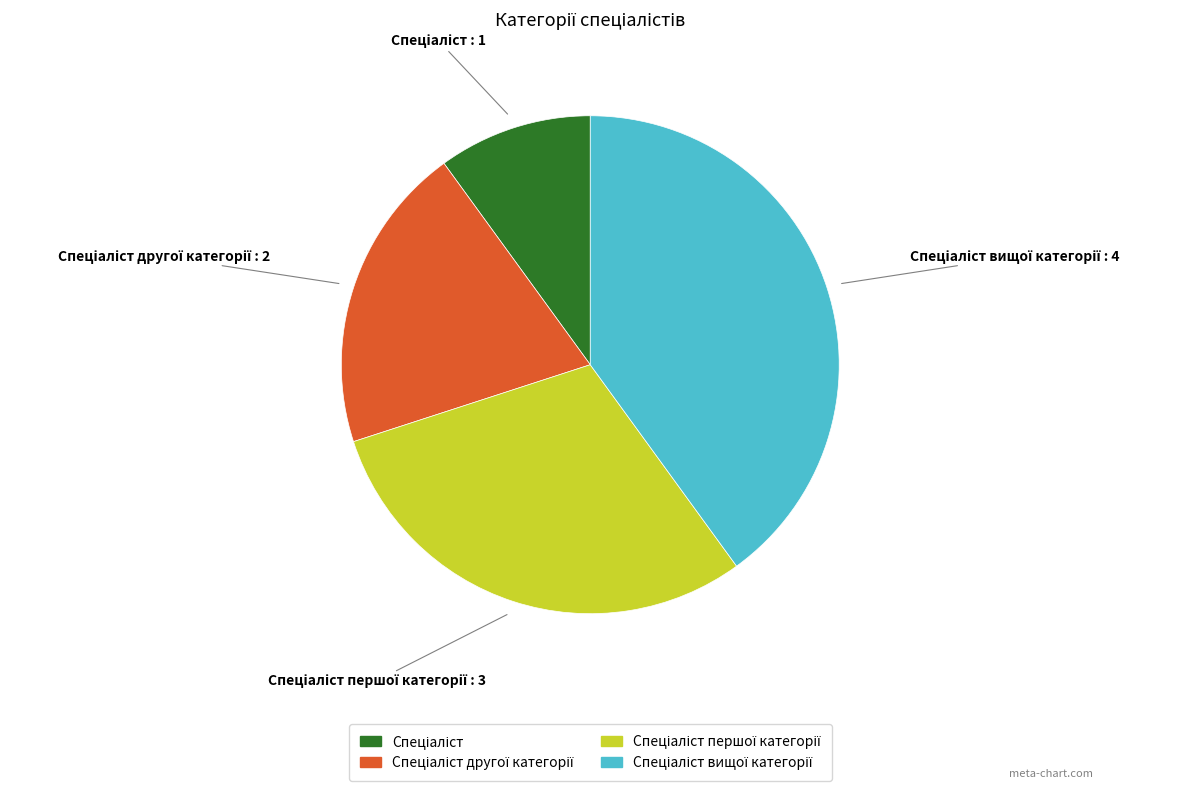

Is there any slice that represents more than half of the pie?

No